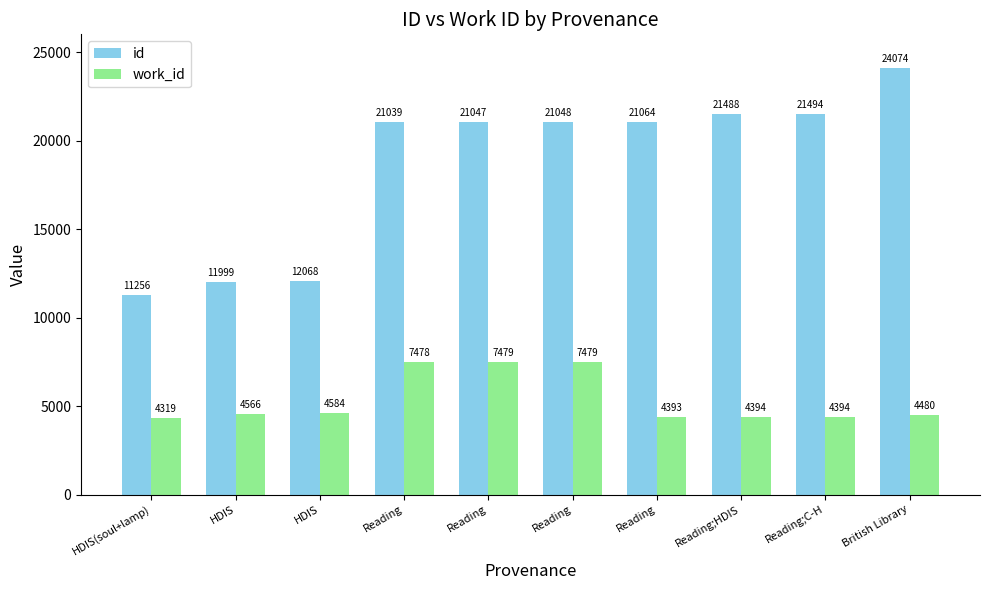

Reading right to left, list all the values displayed in this chart.

id: British Library=24074	Reading;C-H=21494	Reading;HDIS=21488	Reading=21064	Reading=21048	Reading=21047	Reading=21039	HDIS=12068	HDIS=11999	HDIS(soul+lamp)=11256
work_id: British Library=4480	Reading;C-H=4394	Reading;HDIS=4394	Reading=4393	Reading=7479	Reading=7479	Reading=7478	HDIS=4584	HDIS=4566	HDIS(soul+lamp)=4319